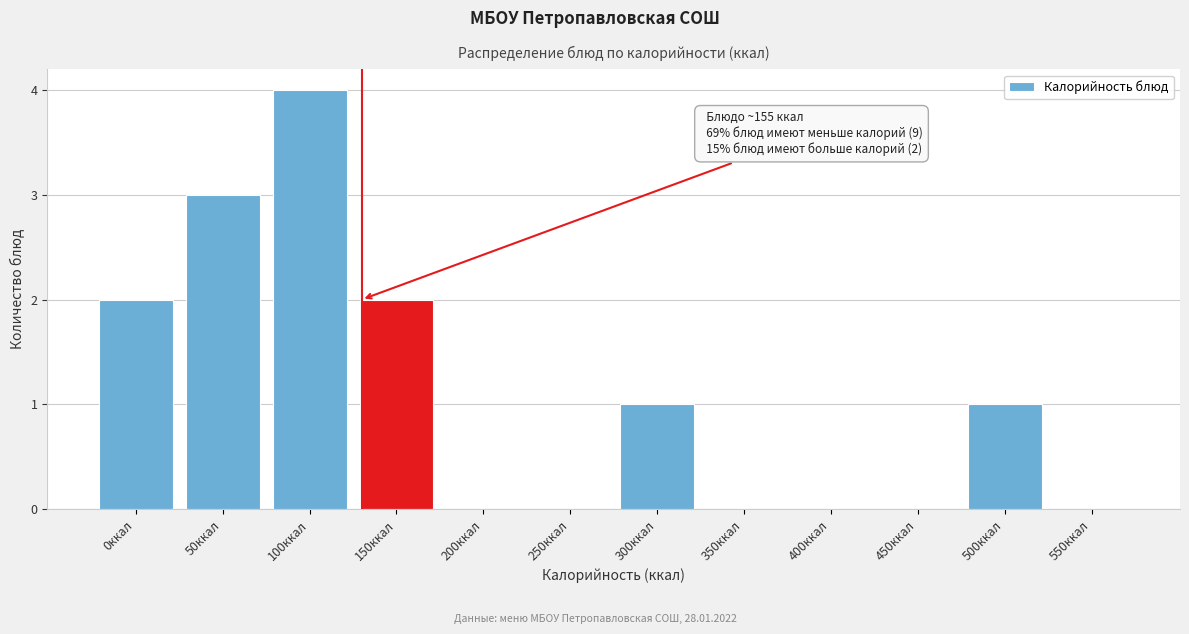

Reading left to right, transcribe all the data shown in this chart.

0ккал=2	50ккал=3	100ккал=4	150ккал=2	200ккал=0	250ккал=0	300ккал=1	350ккал=0	400ккал=0	450ккал=0	500ккал=1	550ккал=0